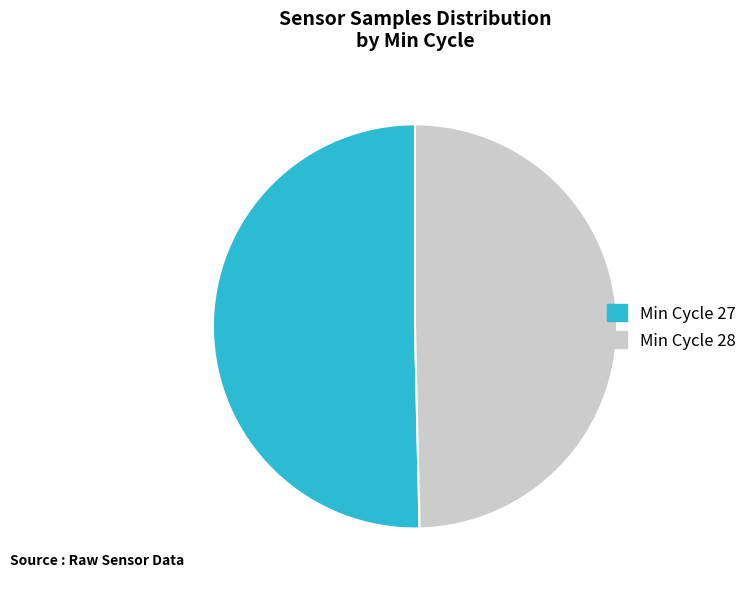

What is the largest slice in the pie chart?

Min Cycle 27